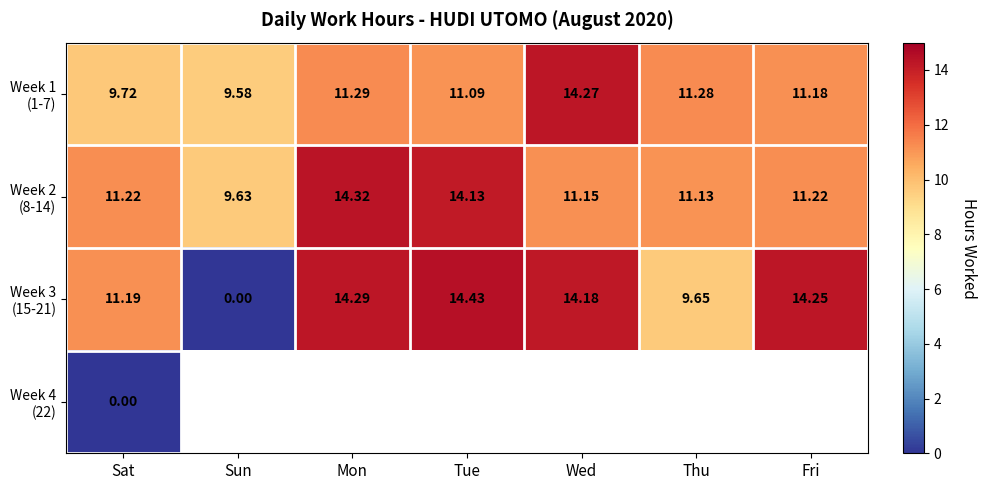

At which label does Week 2 (8-14) reach its minimum?

Sun